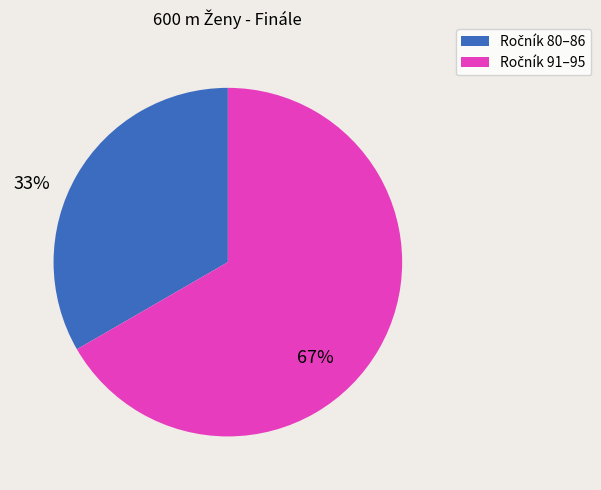

Count the number of slices in the pie.

2